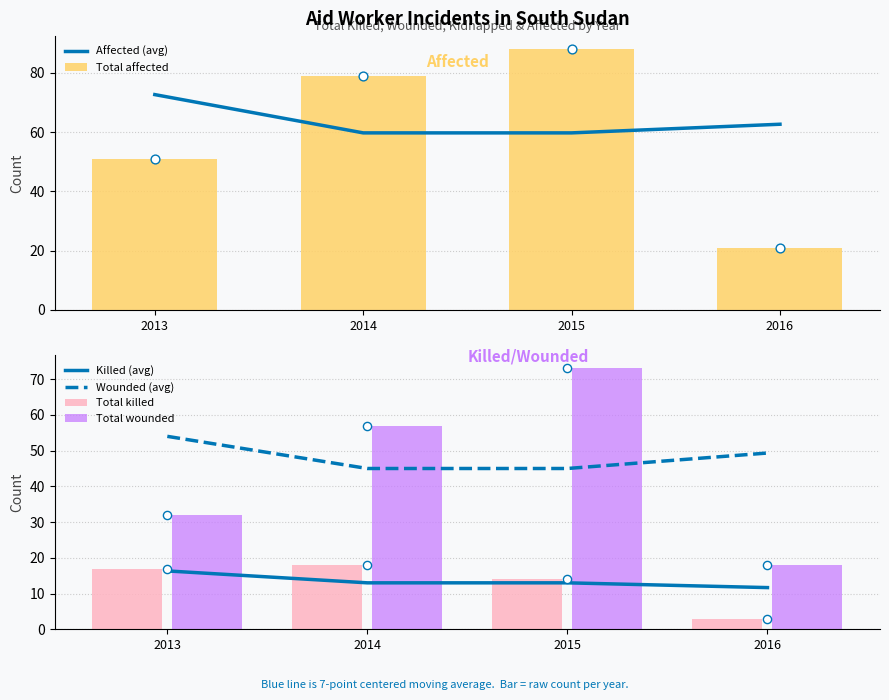

At which category is the sum across all series the highest?

2015